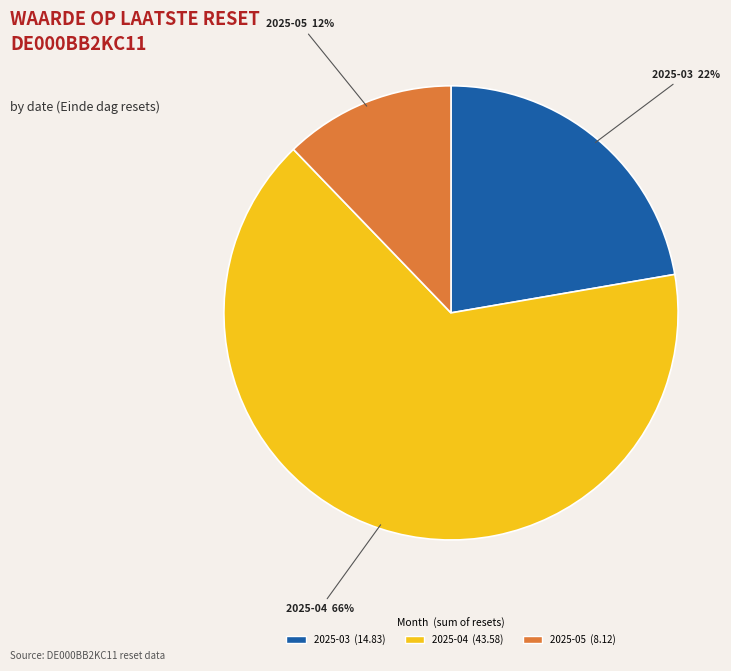

To the nearest percent, what is the average slice percentage?

33%